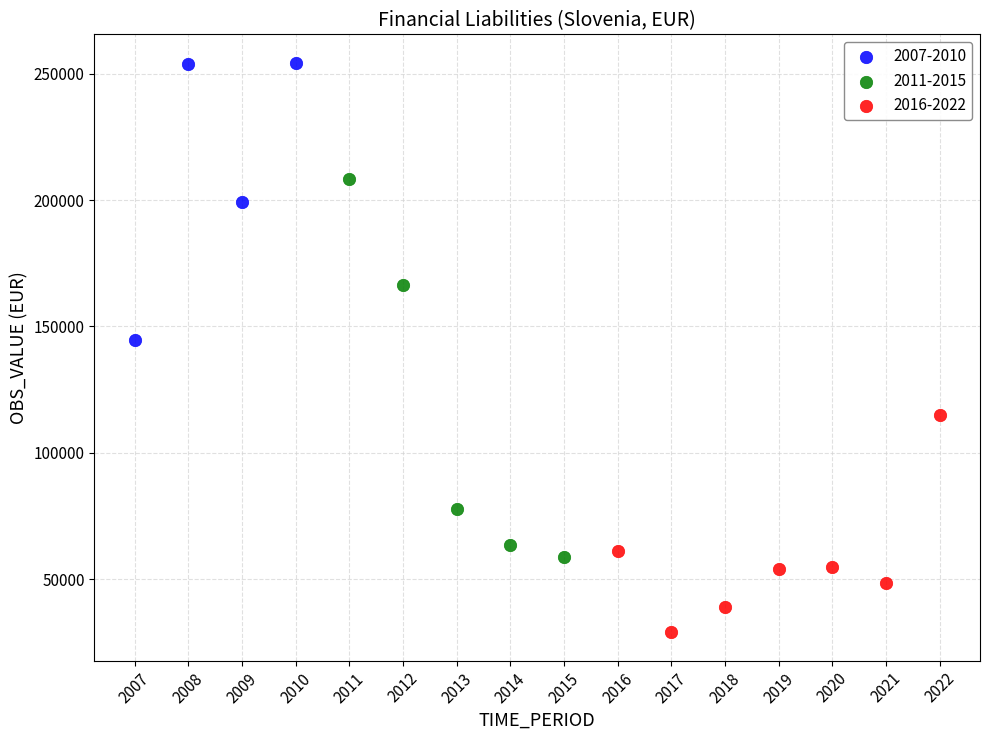

Which series has the widest spread of Y values?

2011-2015